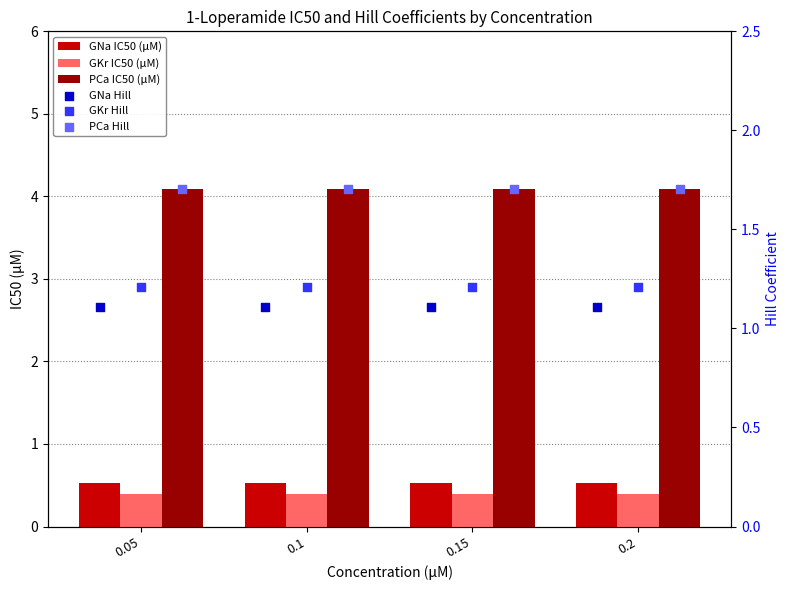

Is the value of GNa IC50 (μM) at 0.05 greater than the value of GKr IC50 (μM) at 0.15?

Yes